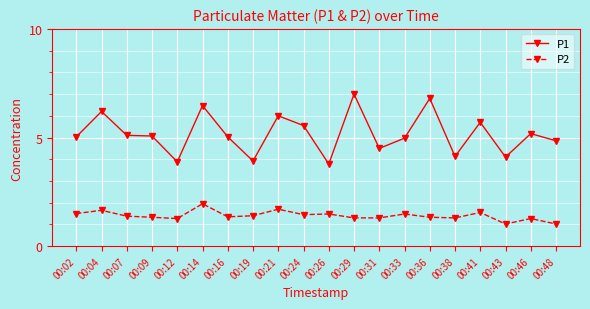

The value of P1 at 00:31 is 7.8. True or false?

False